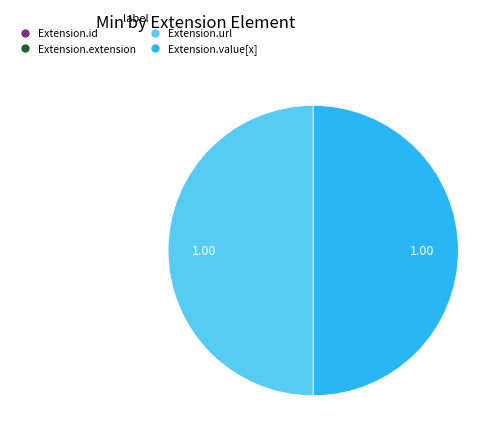

How many slices are in this pie chart?

4